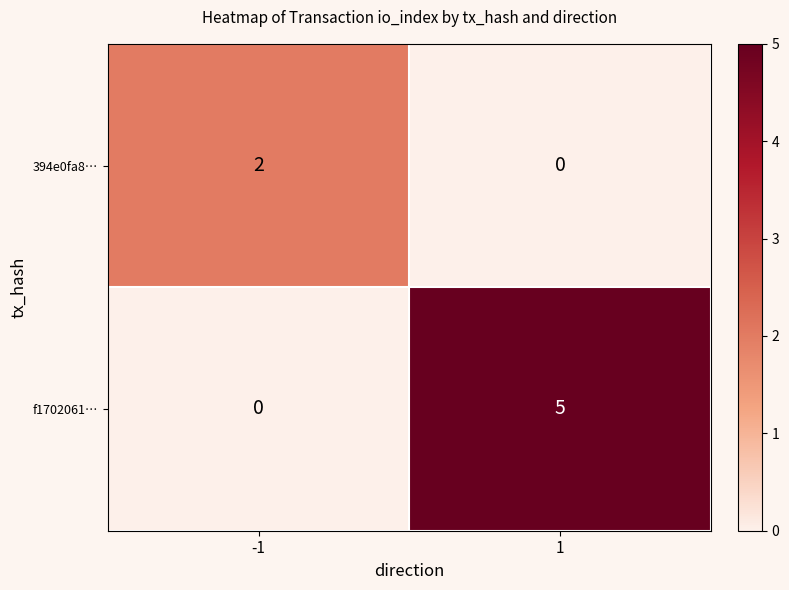

How many data points in f1702061… are less than 5?

1